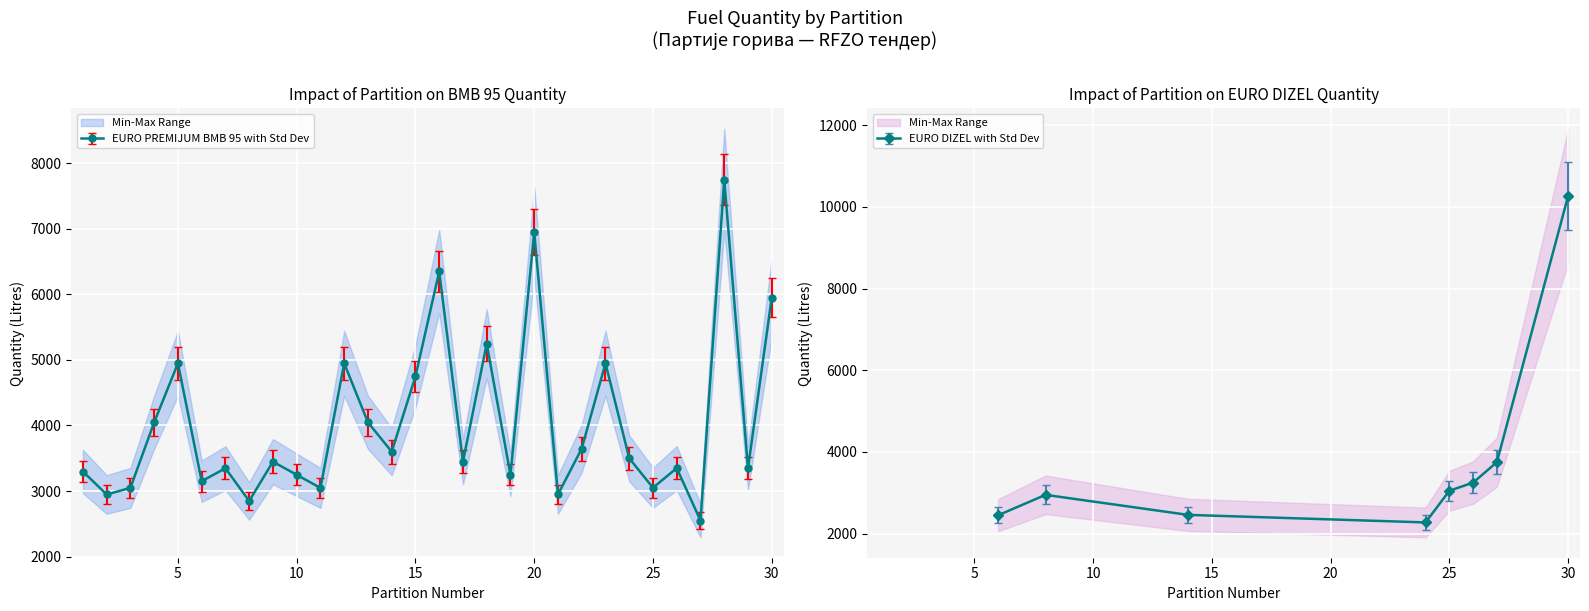

Rank the categories by value from highest to lowest.

28, 20, 16, 30, 18, 5, 12, 23, 15, 4, 13, 22, 14, 24, 9, 17, 26, 7, 29, 1, 10, 19, 6, 25, 3, 11, 2, 21, 8, 27